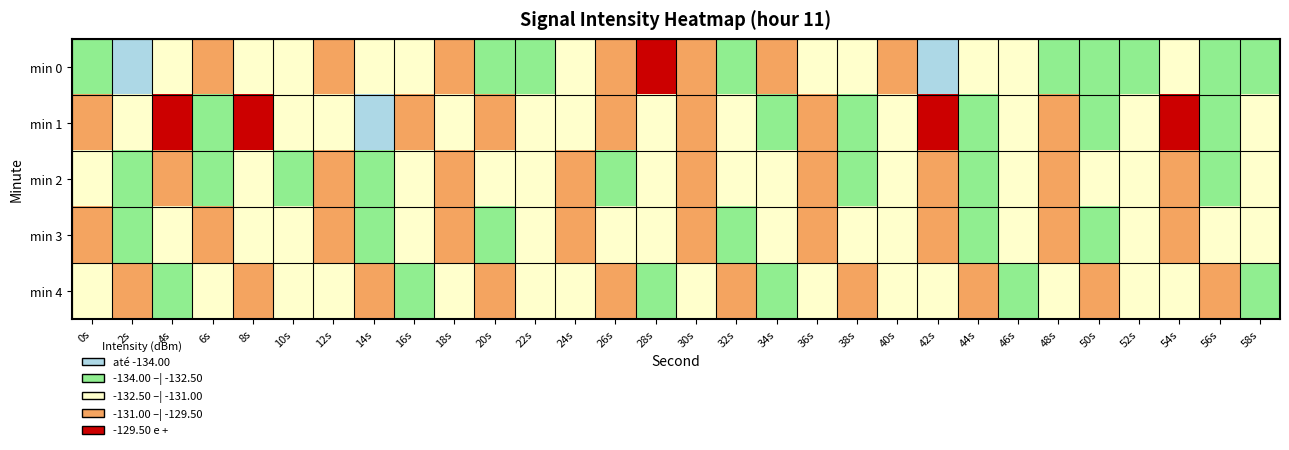

How many series are shown in this chart?

5